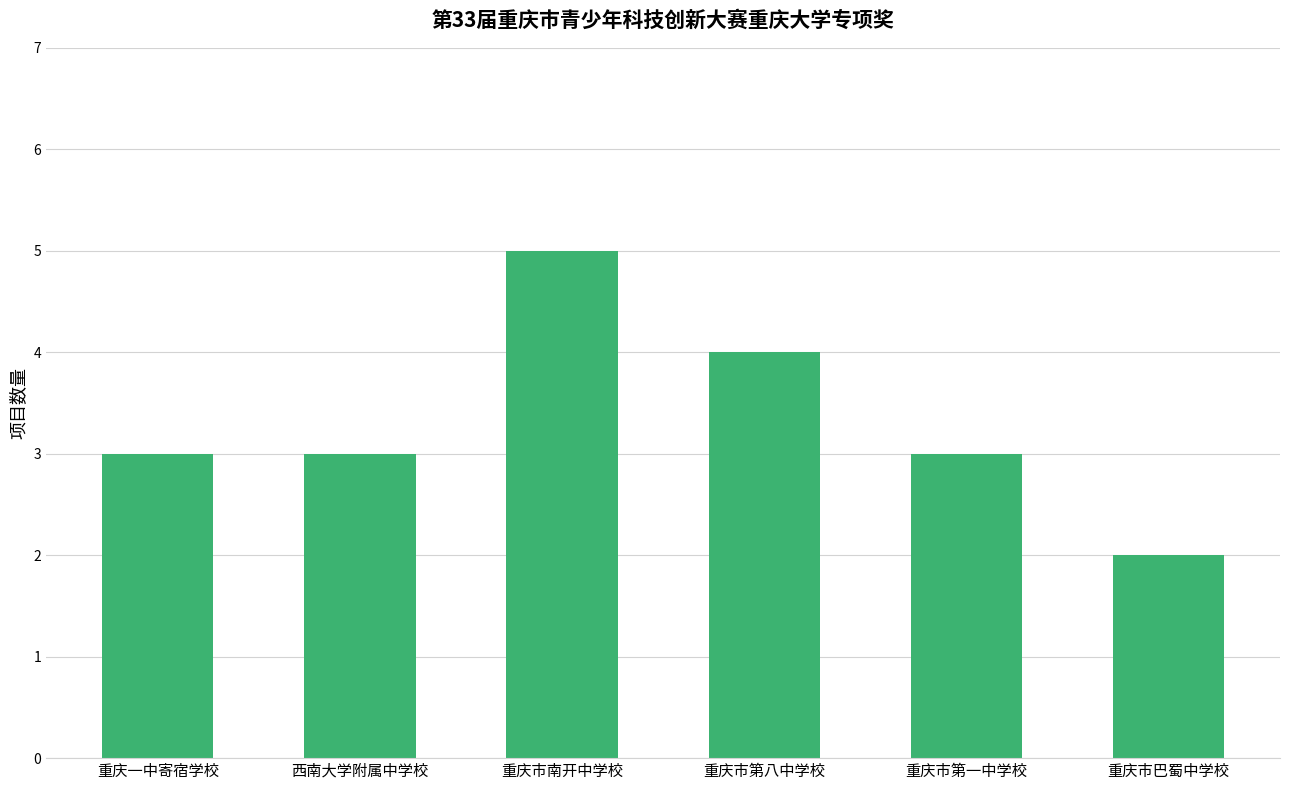

How many distinct data groups are displayed?

1